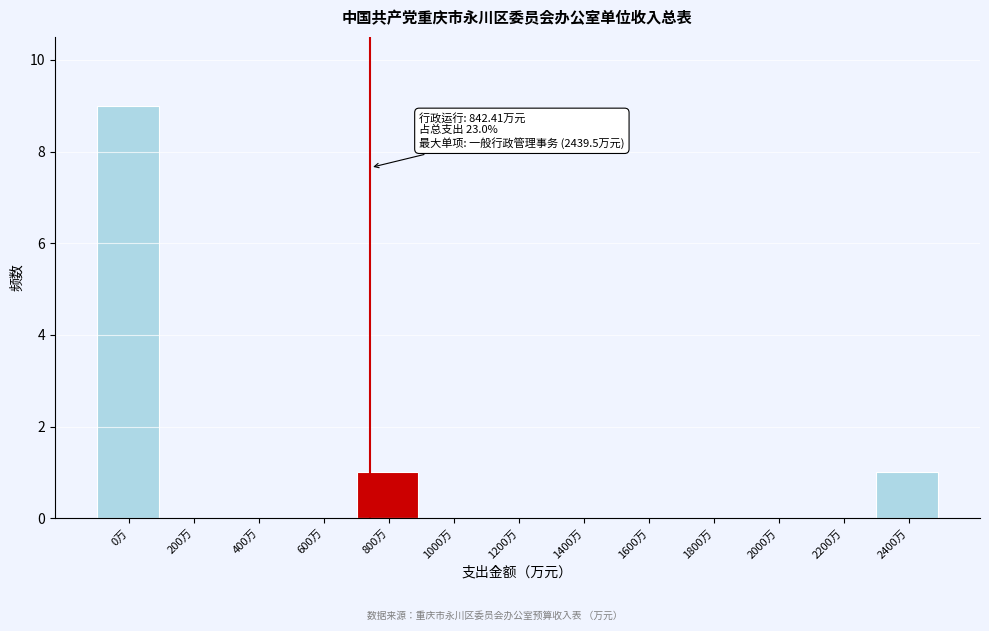

Reading right to left, list all the values displayed in this chart.

2400万=1	2200万=0	2000万=0	1800万=0	1600万=0	1400万=0	1200万=0	1000万=0	800万=1	600万=0	400万=0	200万=0	0万=9